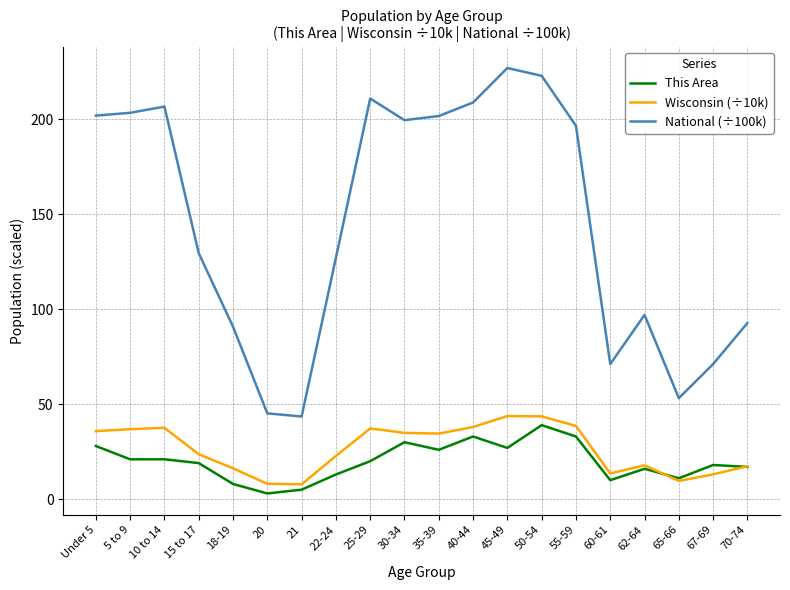

How many lines are shown in the chart?

3